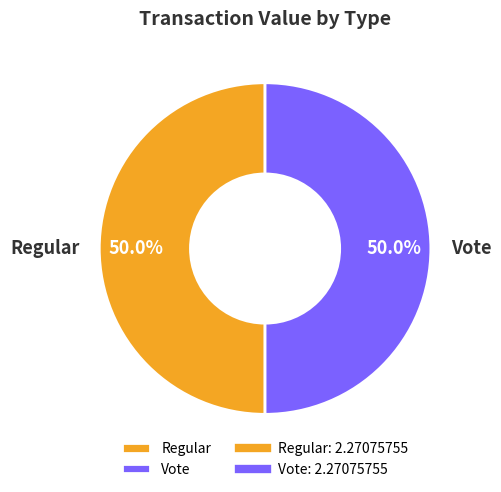

What is the total percentage of Regular and Vote?

100.0%